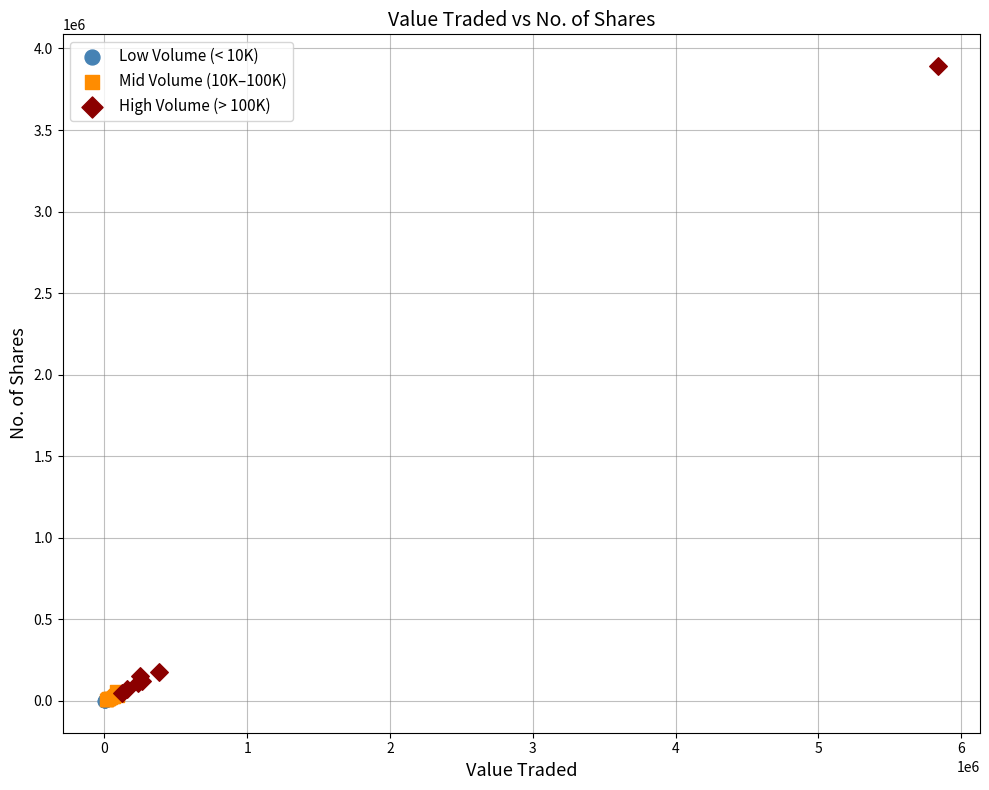

What are all the series names shown in the legend?

Low Volume (< 10K), Mid Volume (10K–100K), High Volume (> 100K)